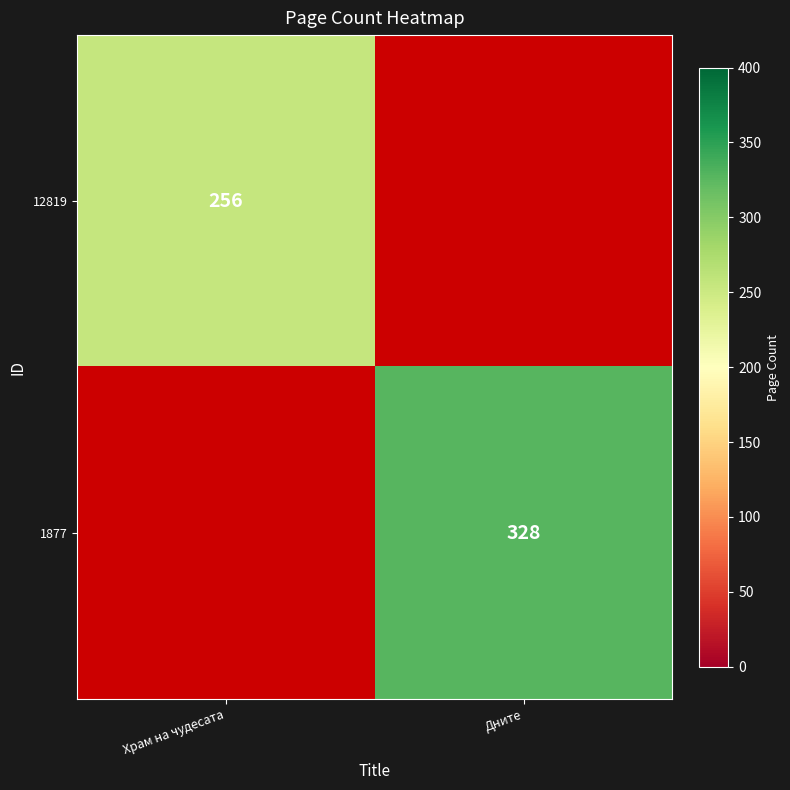

Is it true that 12819 equals 256 at Храм на чудесата?

True